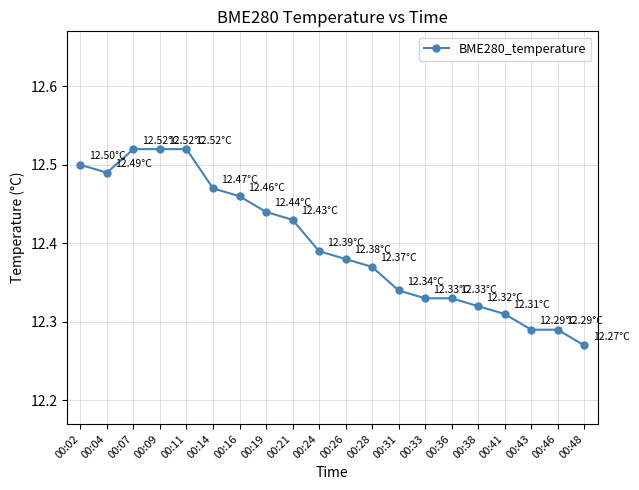

Approximately how many times larger is the value at 00:36 compared to 00:48?

1.0